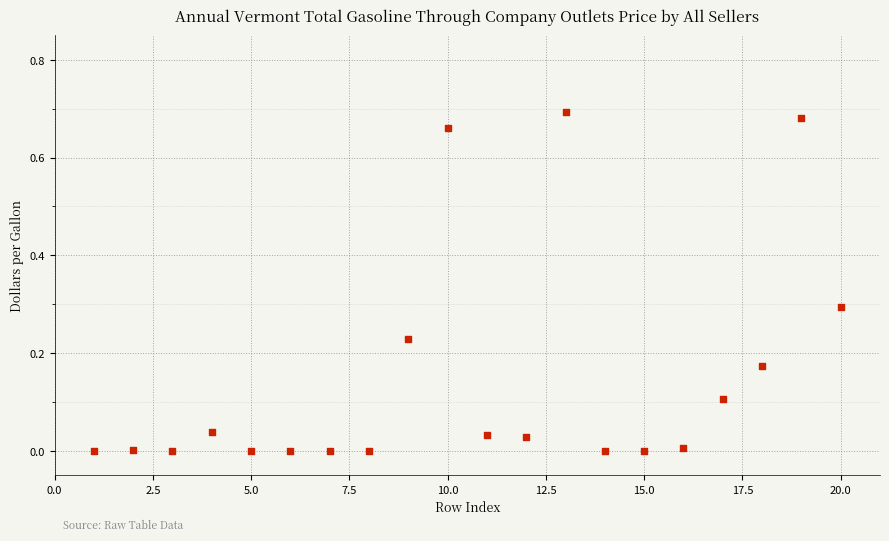

What is the range of X values (max minus min)?

19.0